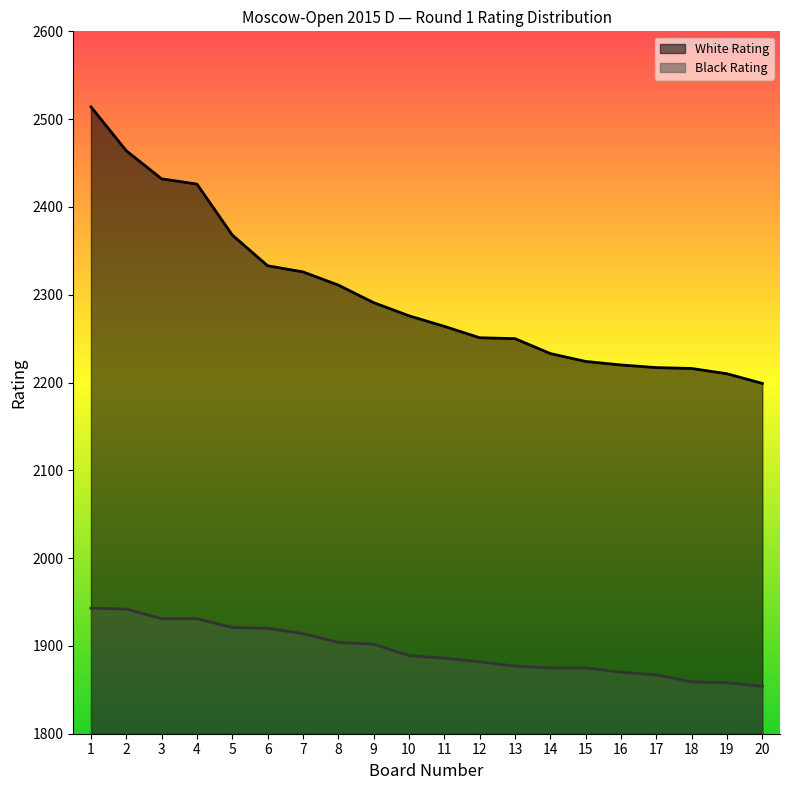

List the series in order of their peak value, highest first.

White Rating, Black Rating